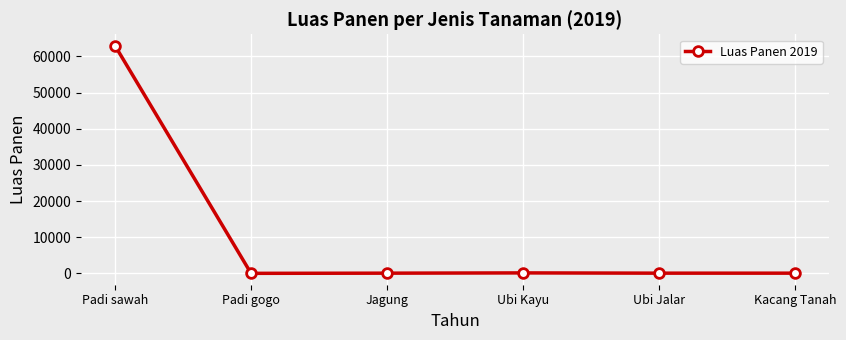

What is the change in value from Padi sawah to Ubi Jalar?

-62927